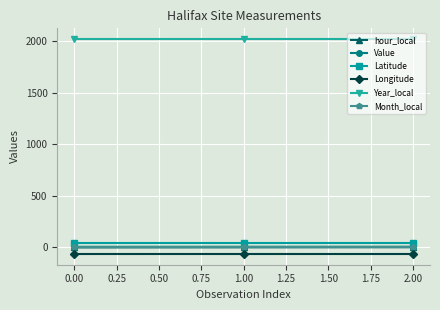

True or false: hour_local has a value of 0.0 at 0.00.

True